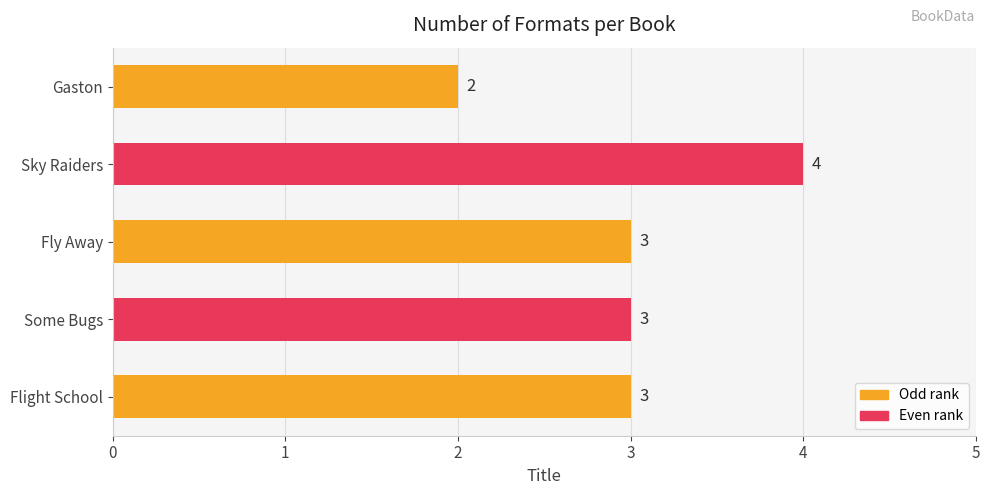

What is the sum of all values?

15